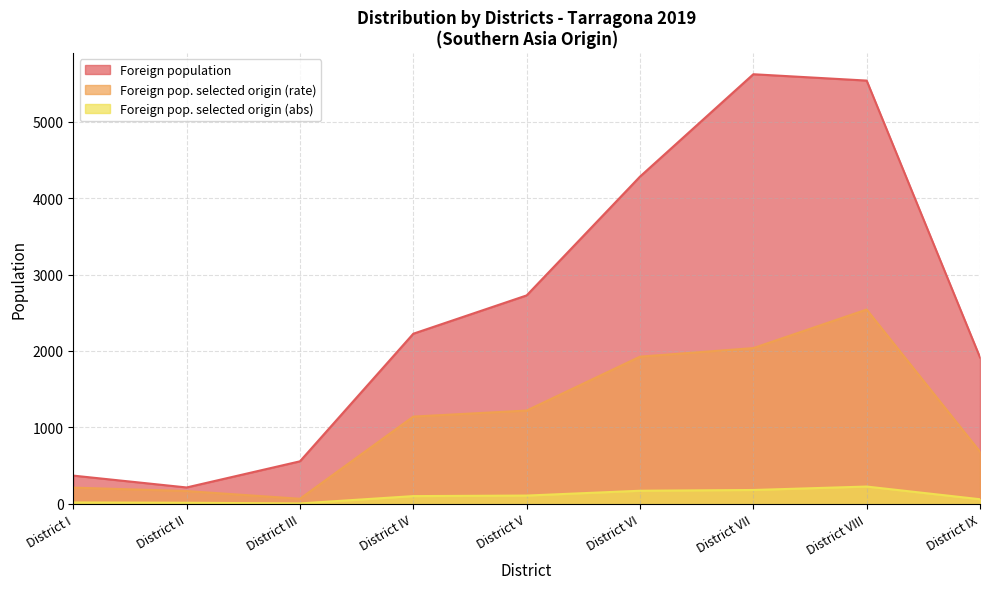

What are all the series names shown in the legend?

Foreign population, Foreign pop. selected origin (rate), Foreign pop. selected origin (abs)